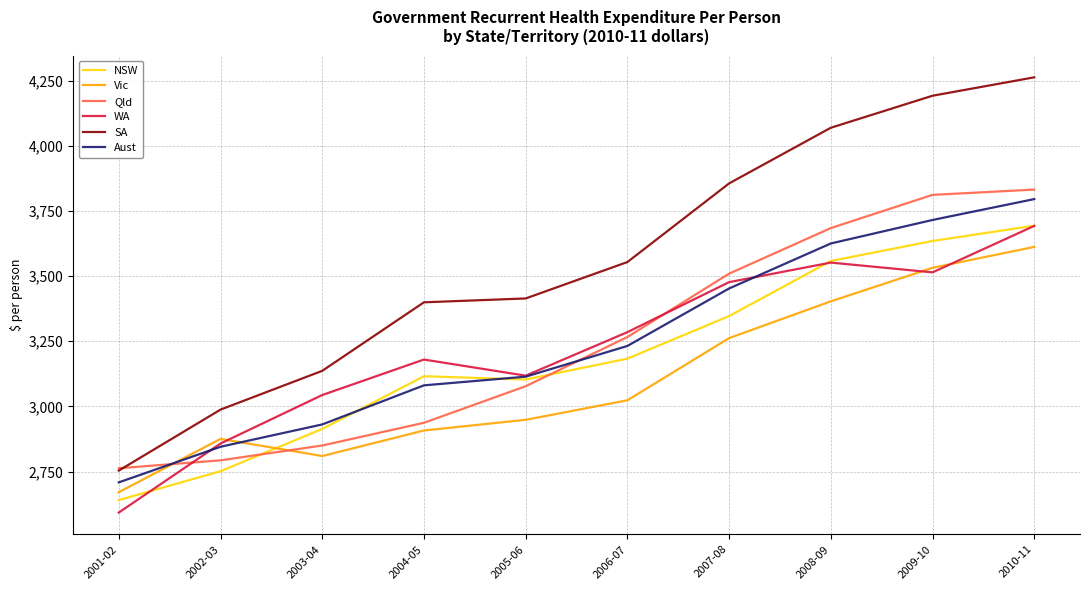

Which category has the lowest value in the WA series?

2001-02